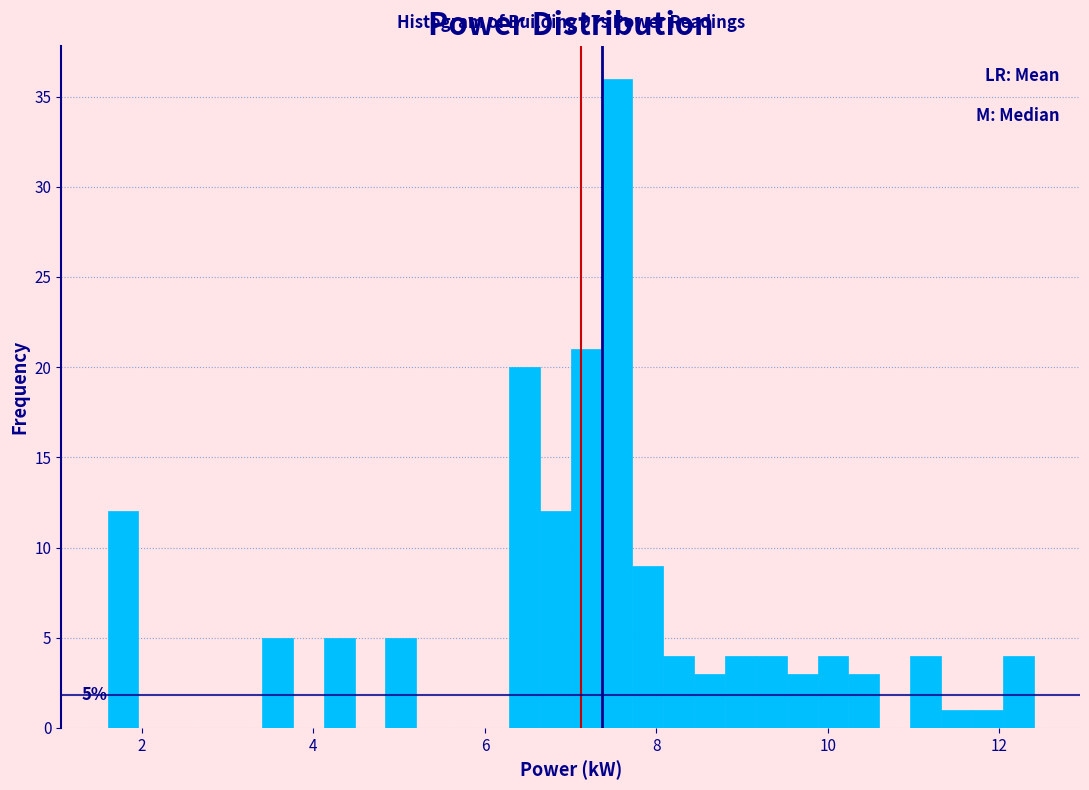

Read against the x-axis, roughly where is the centre of the tallest bar?

7.6